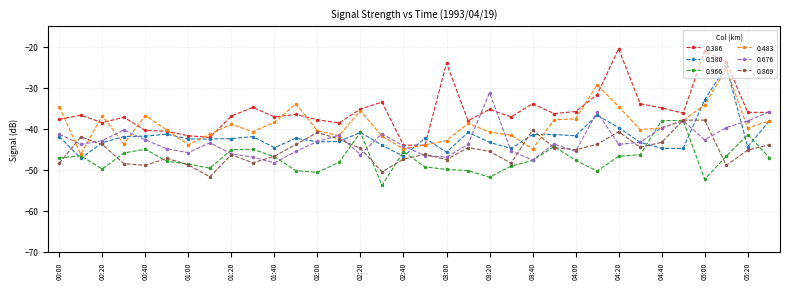

What are all the series names shown in the legend?

0.386, 0.580, 0.966, 0.483, 0.676, 0.869